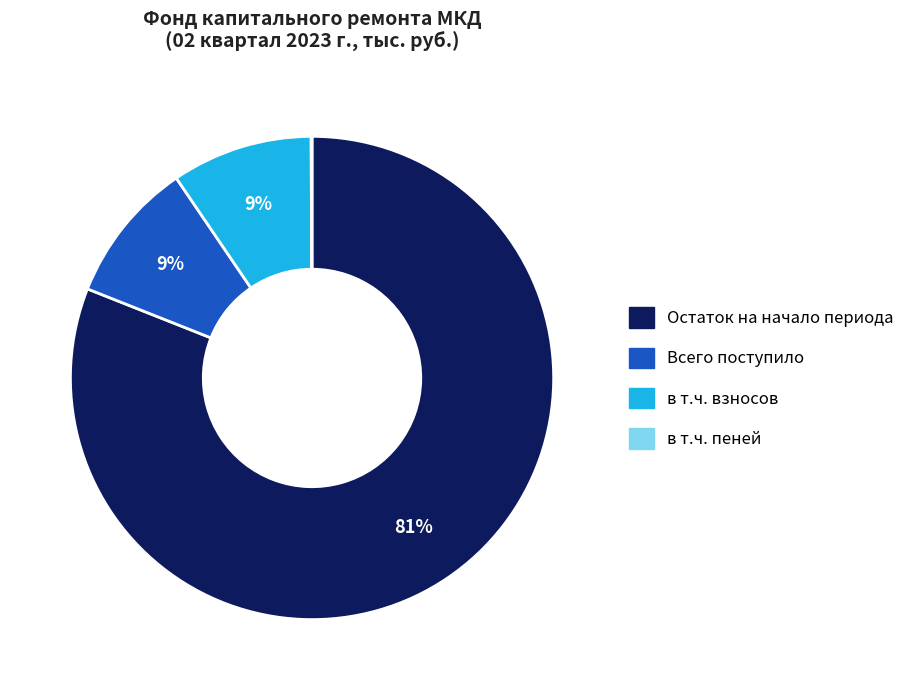

Does any single category account for the majority?

Yes